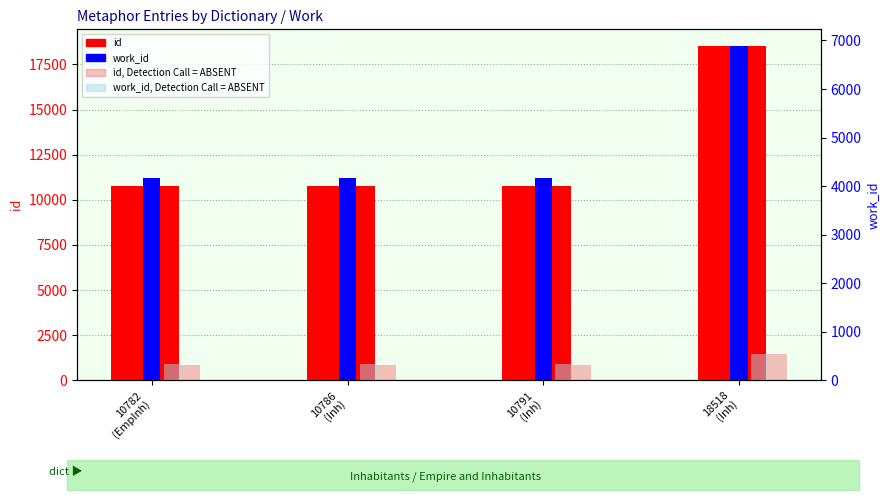

Reading right to left, list all the values displayed in this chart.

id: 18518
(Inh)=18518.0	10791
(Inh)=10791.0	10786
(Inh)=10786.0	10782
(EmpInh)=10782.0
id (absent): 18518
(Inh)=1481.4	10791
(Inh)=863.3	10786
(Inh)=862.9	10782
(EmpInh)=862.6
work_id: 18518
(Inh)=6885.0	10791
(Inh)=4167.0	10786
(Inh)=4167.0	10782
(EmpInh)=4167.0
work_id (absent): 18518
(Inh)=550.8	10791
(Inh)=333.4	10786
(Inh)=333.4	10782
(EmpInh)=333.4